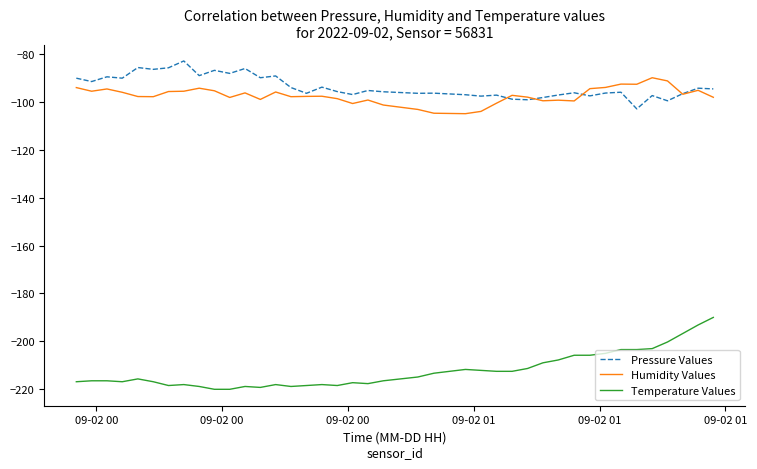

Does the chart have visible grid lines?

No